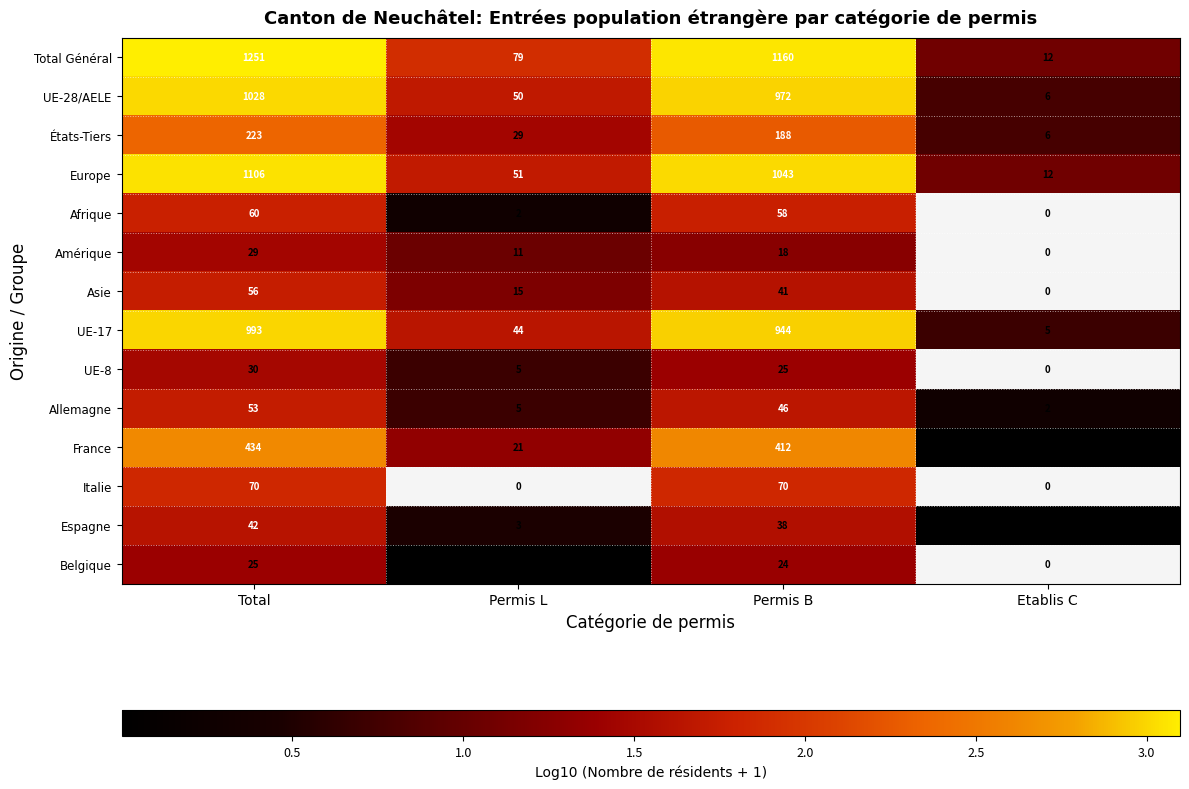

What is the difference between the maximum and second lowest values in the UE-28/AELE series?

978